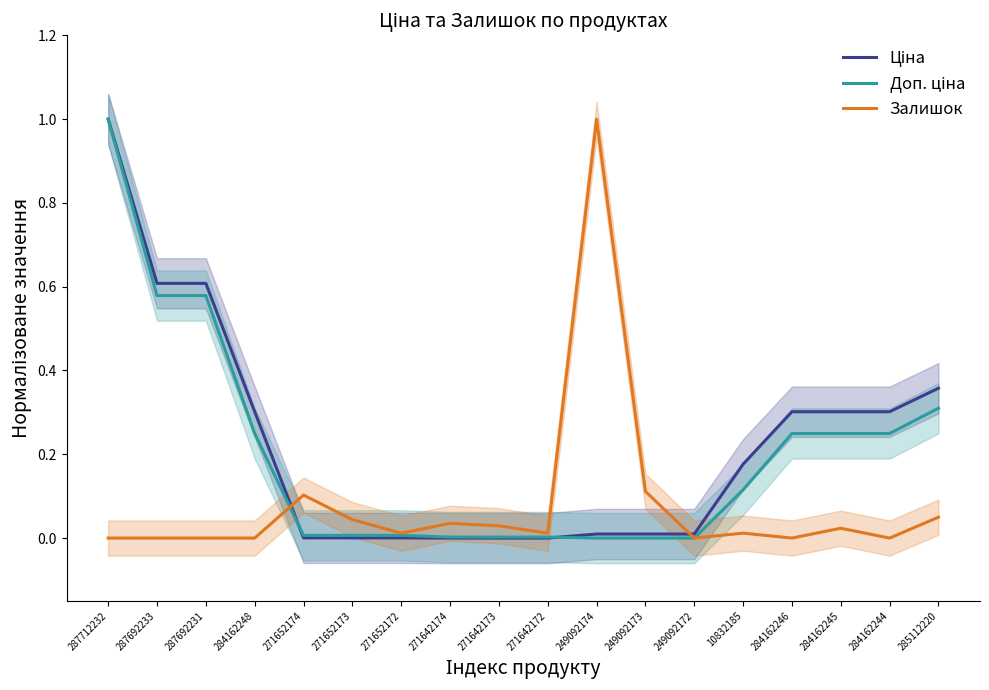

Rank the categories by Ціна value from highest to lowest.

287712232, 287692233, 287692231, 285112220, 284162248, 284162246, 284162245, 284162244, 10832185, 249092174, 249092173, 249092172, 271652174, 271652173, 271652172, 271642174, 271642173, 271642172